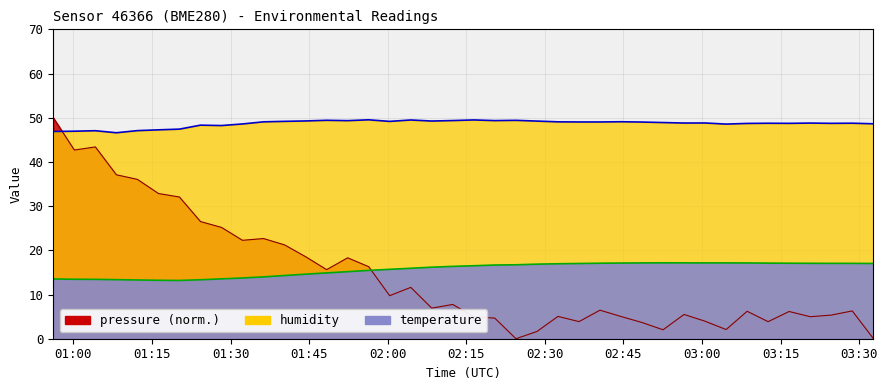

True or false: humidity and temperature intersect in this chart.

False